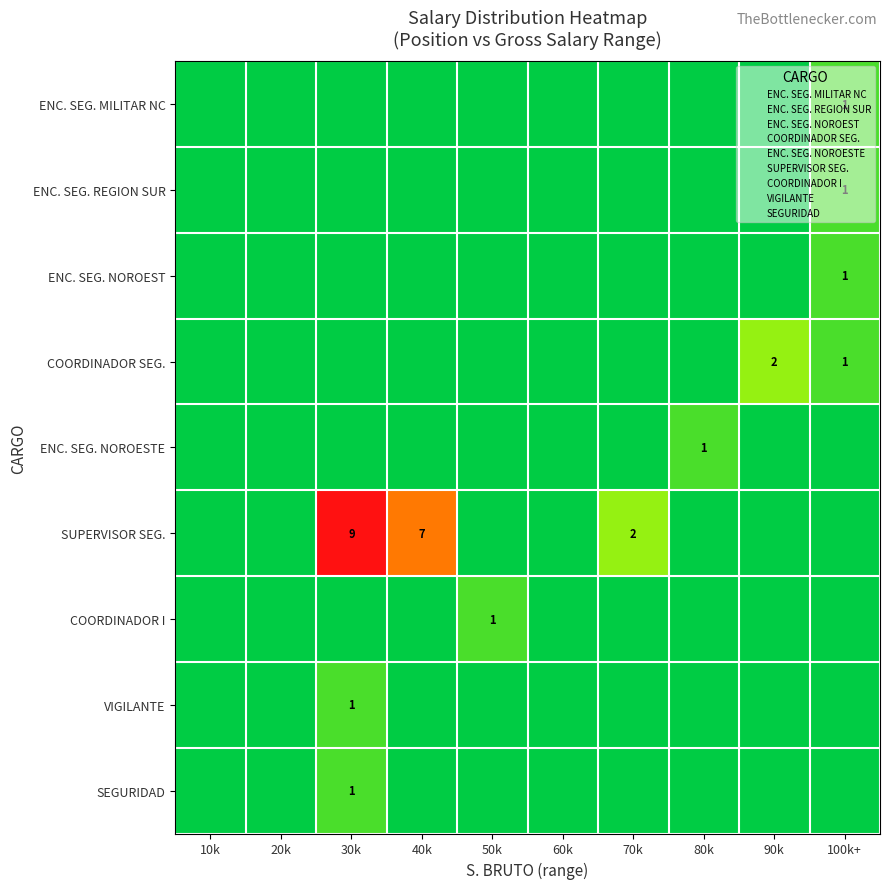

What is the sum of all COORDINADOR I values?

1